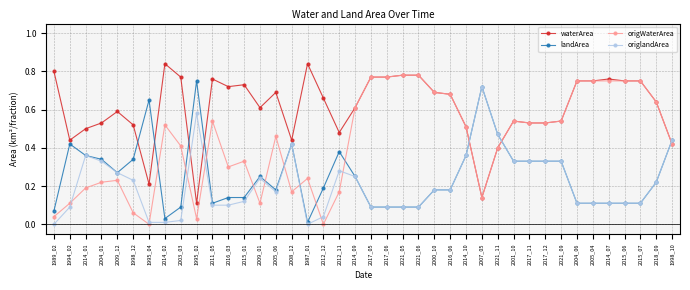

Where is landArea nearest to the value 0?

1987_01